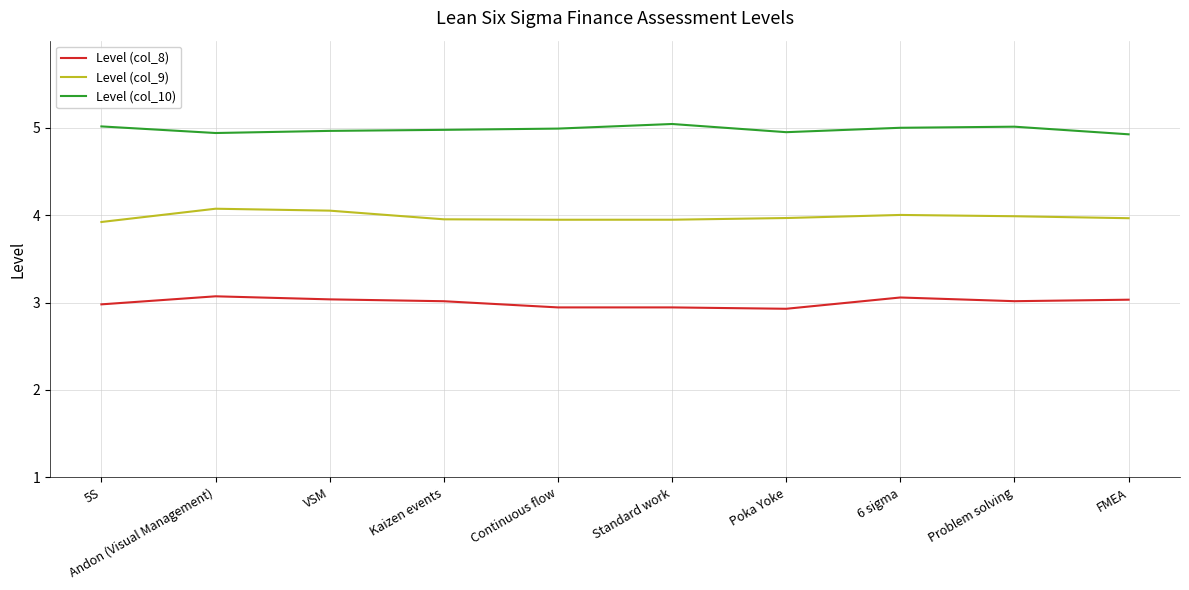

Is it true that Level (col_9) equals 0.9 at 6 sigma?

False